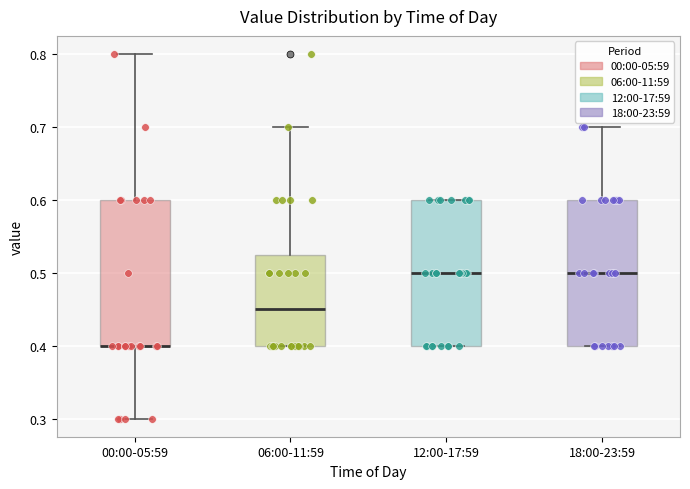

Reading left to right, transcribe this box plot: for each box, give where its median line is, the range the box spans, and where its two whiskers end, as read against the y-axis. The values are not printed on the chart, so give them approximately, as read against the axis.

00:00-05:59: median 0.40 (drawn on the box's lower edge), box 0.40 to 0.60, whiskers 0.30 to 0.80
06:00-11:59: median 0.45, box 0.40 to 0.53, whiskers 0.40 to 0.70
12:00-17:59: median 0.50, box 0.40 to 0.60, whiskers 0.40 to 0.60
18:00-23:59: median 0.50, box 0.40 to 0.60, whiskers 0.40 to 0.70